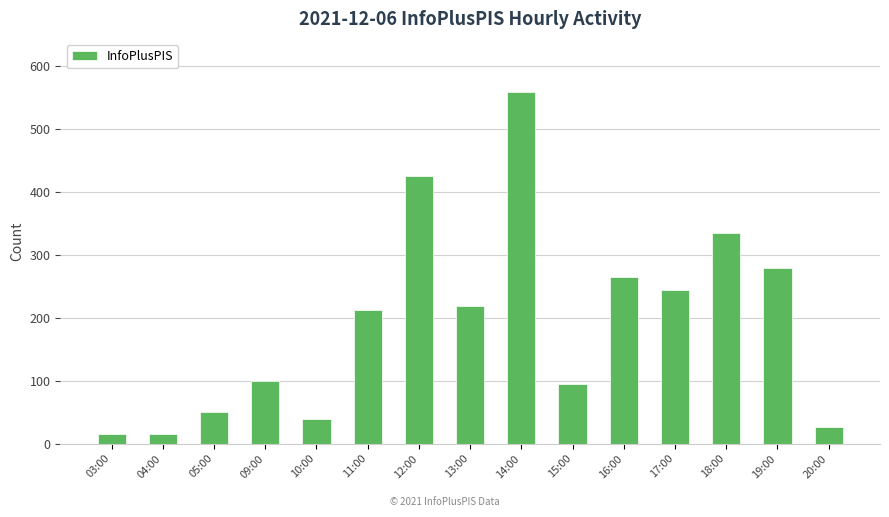

What is the difference between the maximum and minimum values?

544